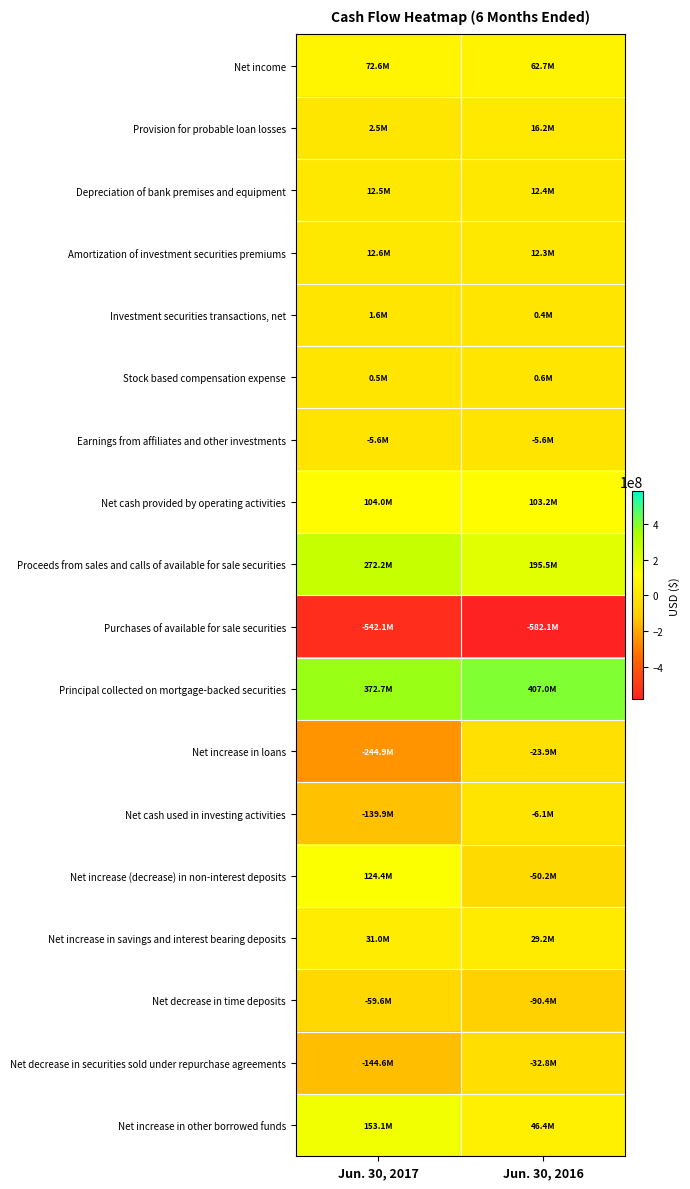

Reading left to right, extract all data points from this chart.

Net income: Jun. 30, 2017=72573000	Jun. 30, 2016=62672000
Provision for probable loan losses: Jun. 30, 2017=2505000	Jun. 30, 2016=16231000
Depreciation of bank premises and equipment: Jun. 30, 2017=12529000	Jun. 30, 2016=12388000
Amortization of investment securities premiums: Jun. 30, 2017=12577000	Jun. 30, 2016=12311000
Investment securities transactions, net: Jun. 30, 2017=1612000	Jun. 30, 2016=360000
Stock based compensation expense: Jun. 30, 2017=484000	Jun. 30, 2016=554000
Earnings from affiliates and other investments: Jun. 30, 2017=-5590000	Jun. 30, 2016=-5555000
Net cash provided by operating activities: Jun. 30, 2017=104014000	Jun. 30, 2016=103155000
Proceeds from sales and calls of available for sale securities: Jun. 30, 2017=272184000	Jun. 30, 2016=195538000
Purchases of available for sale securities: Jun. 30, 2017=-542112000	Jun. 30, 2016=-582117000
Principal collected on mortgage-backed securities: Jun. 30, 2017=372717000	Jun. 30, 2016=407011000
Net increase in loans: Jun. 30, 2017=-244855000	Jun. 30, 2016=-23852000
Net cash used in investing activities: Jun. 30, 2017=-139865000	Jun. 30, 2016=-6094000
Net increase (decrease) in non-interest deposits: Jun. 30, 2017=124390000	Jun. 30, 2016=-50151000
Net increase in savings and interest bearing deposits: Jun. 30, 2017=31011000	Jun. 30, 2016=29183000
Net decrease in time deposits: Jun. 30, 2017=-59556000	Jun. 30, 2016=-90423000
Net decrease in securities sold under repurchase agreements: Jun. 30, 2017=-144574000	Jun. 30, 2016=-32833000
Net increase in other borrowed funds: Jun. 30, 2017=153125000	Jun. 30, 2016=46375000